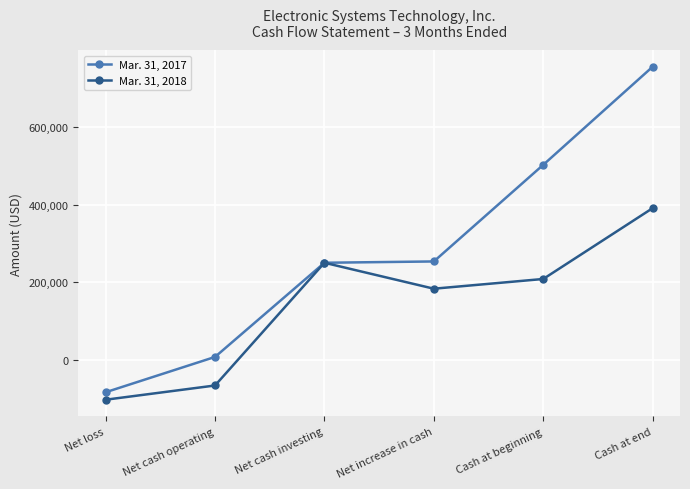

Is it true that Mar. 31, 2018 equals 391064 at Cash at end?

True